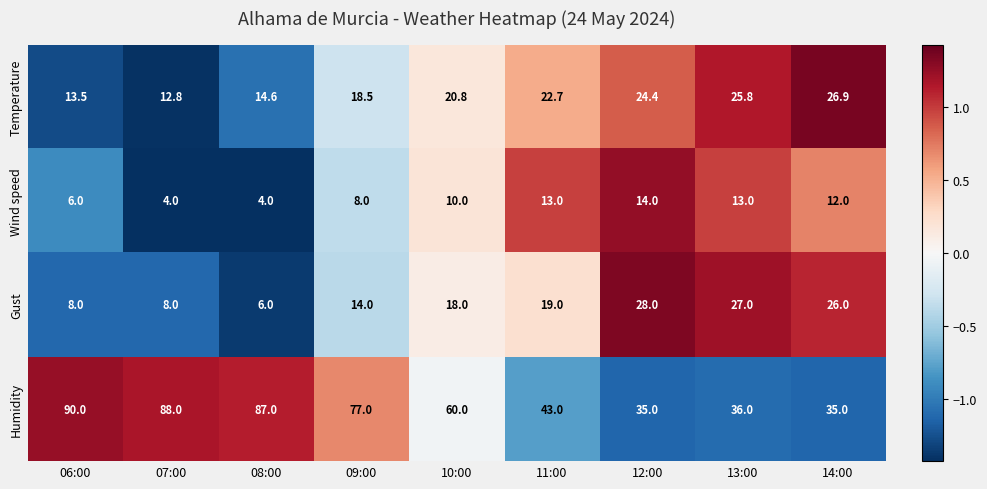

How many series are shown in this chart?

4